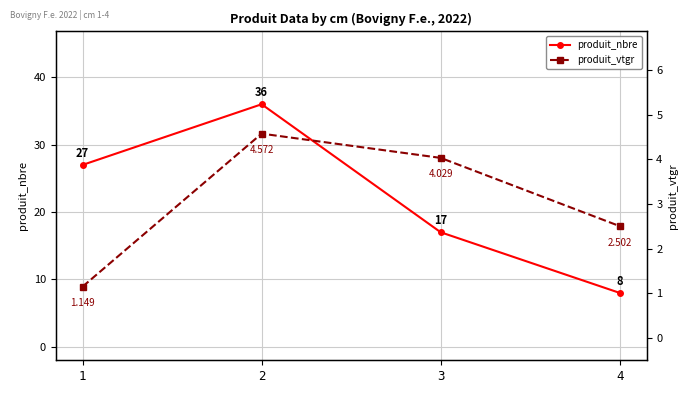

Does the chart have visible grid lines?

Yes